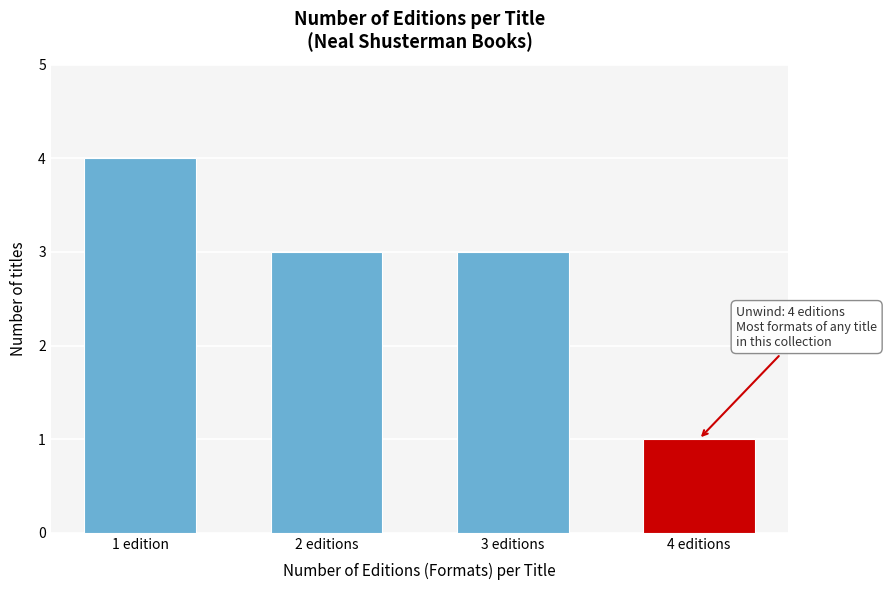

Reading left to right, extract all data points from this chart.

1 edition=4	2 editions=3	3 editions=3	4 editions=1